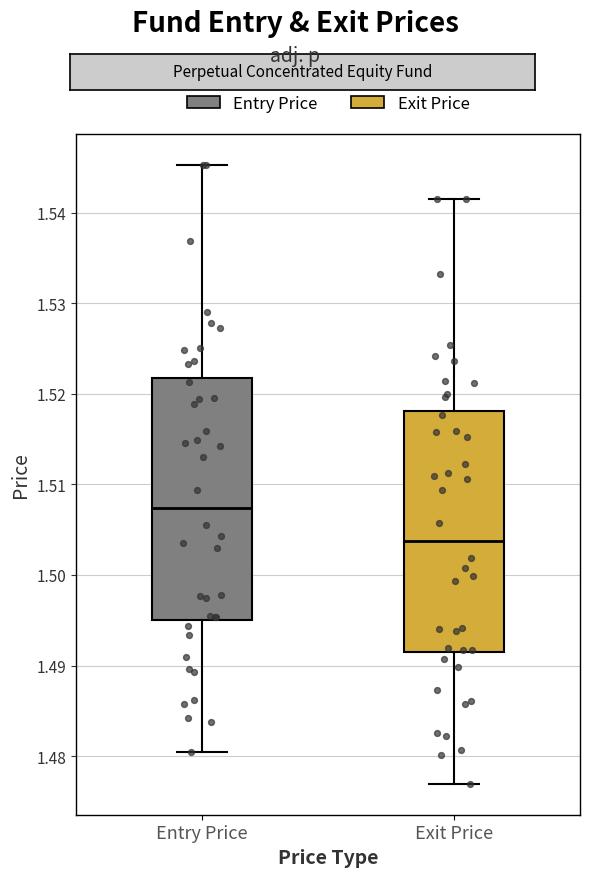

Which box has the highest median line?

Entry Price